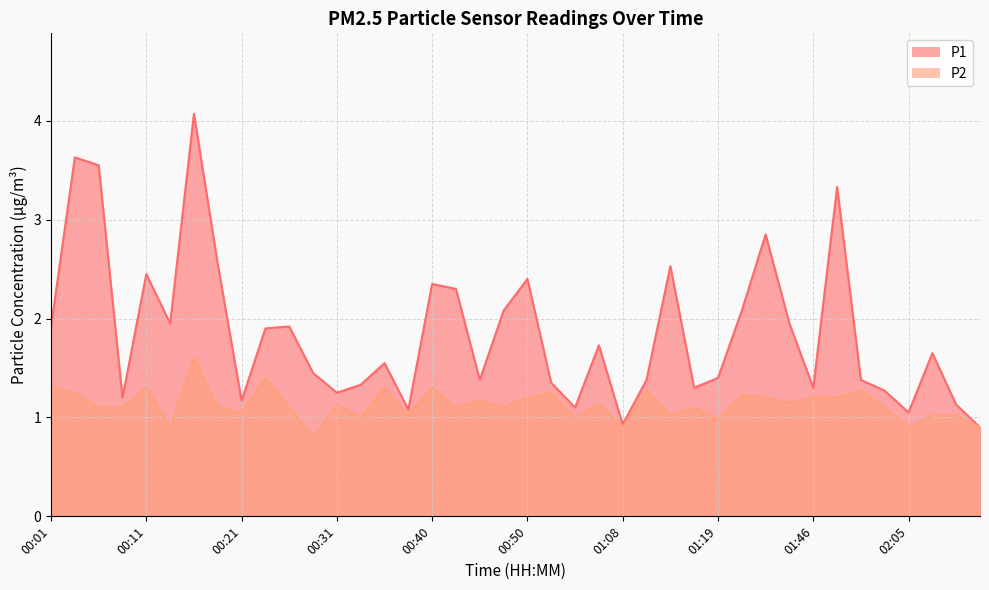

True or false: P2 has a value of 1.2 at 01:57.

True